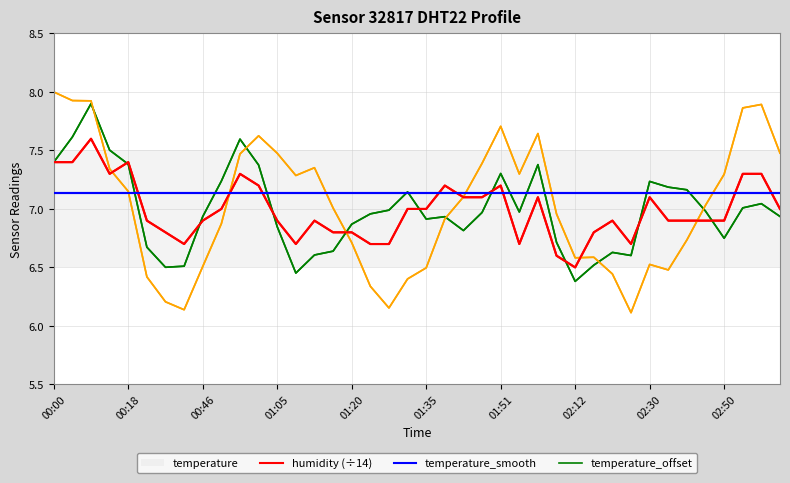

What is the minimum value shown in the chart?

6.1